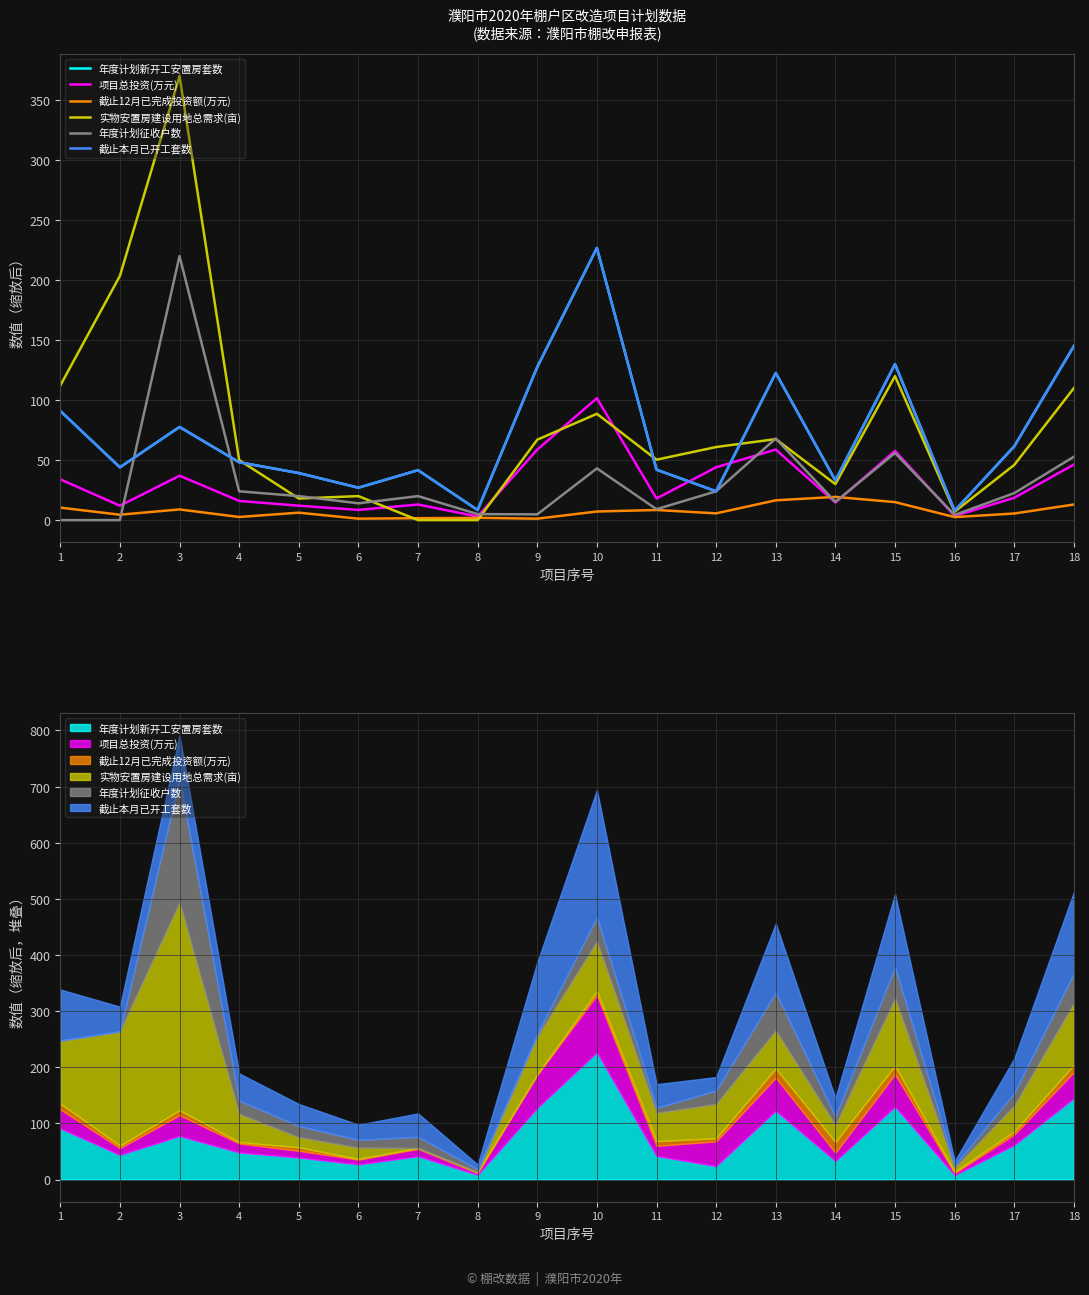

How many interior local peaks does the 年度计划新开工安置房套数 series have?

5